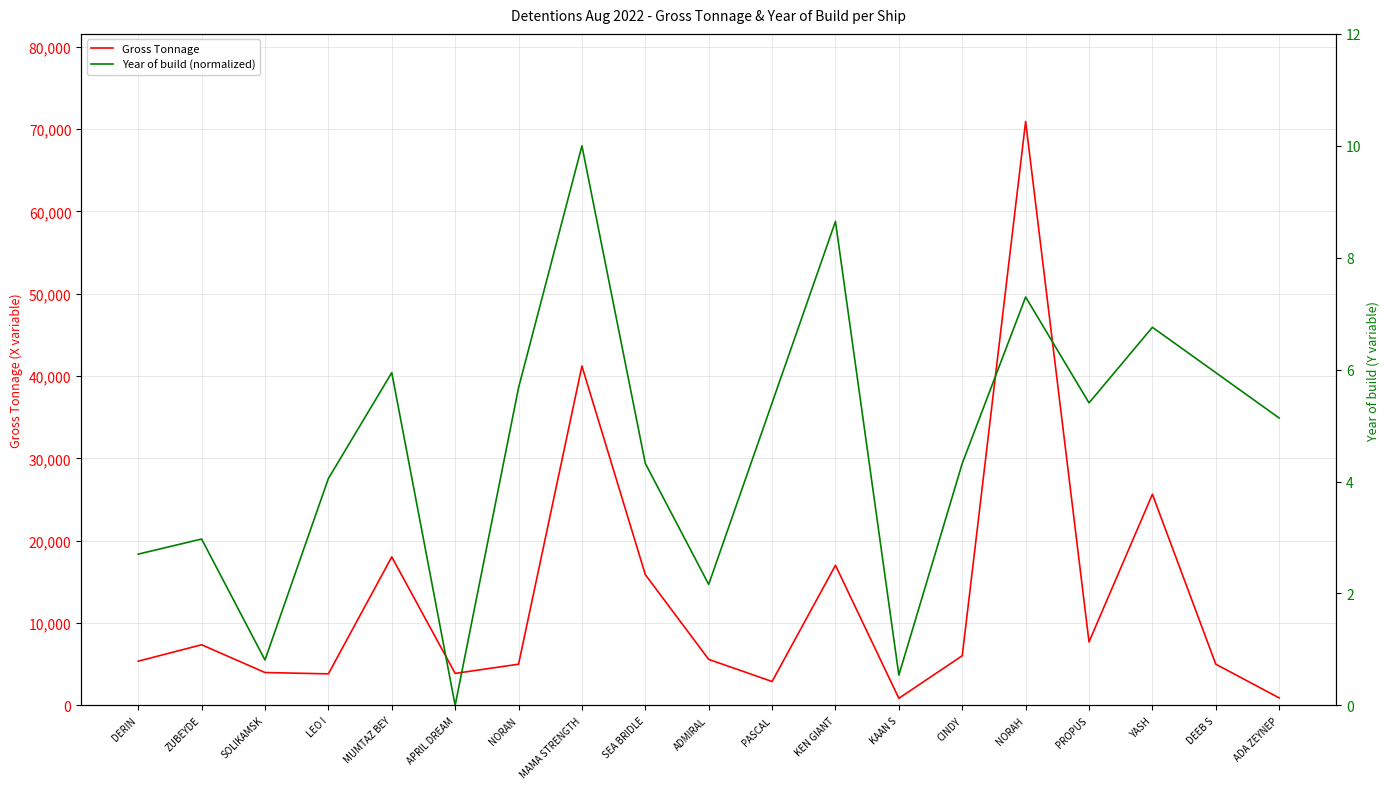

What is the spread (max minus min) of values at KEN GIANT?

17009.4